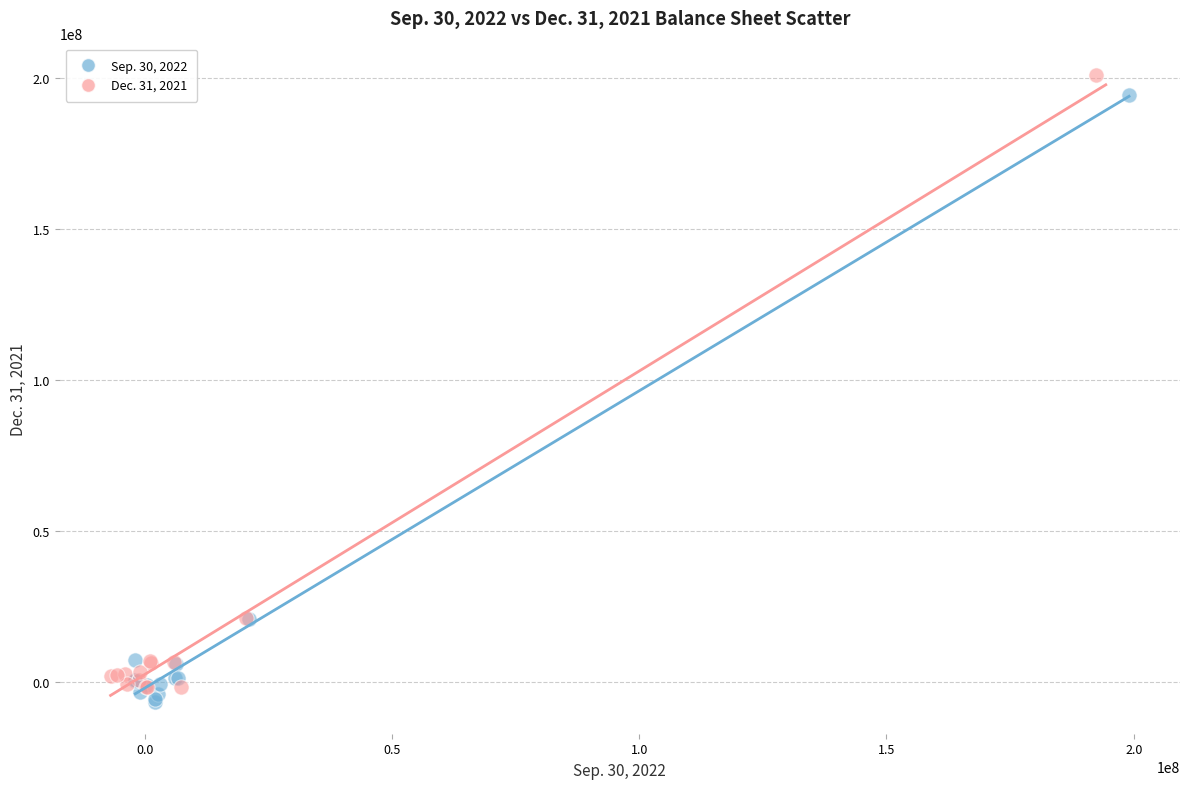

Which series has the largest Y range (max minus min)?

Dec. 31, 2021